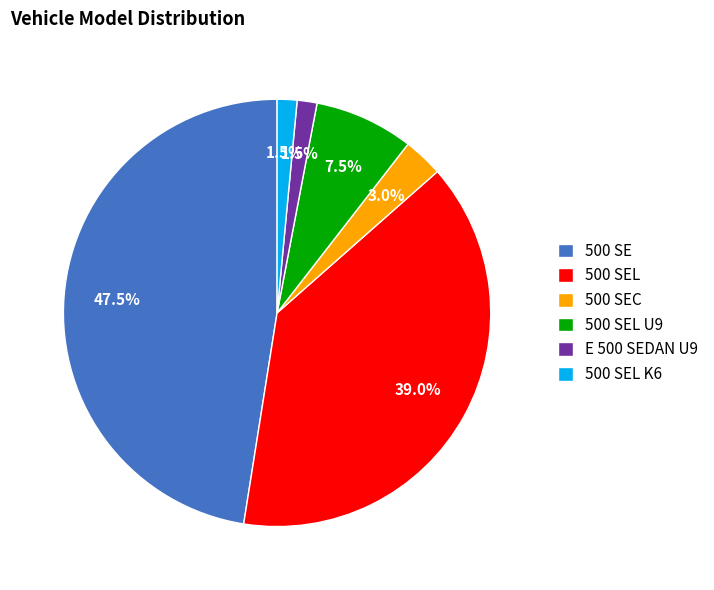

What is the largest slice in the pie chart?

500 SE